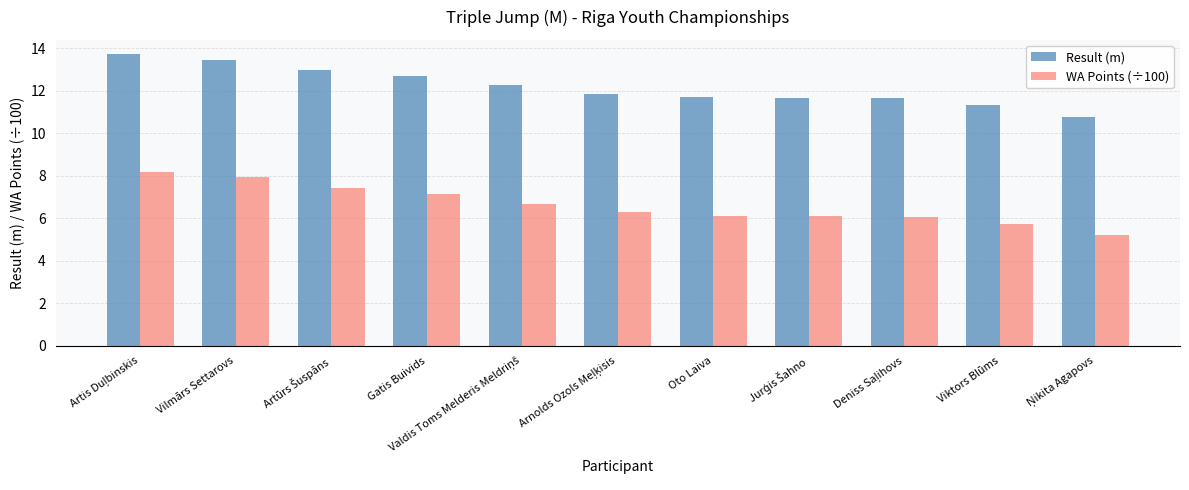

How many bars are there in each group?

2